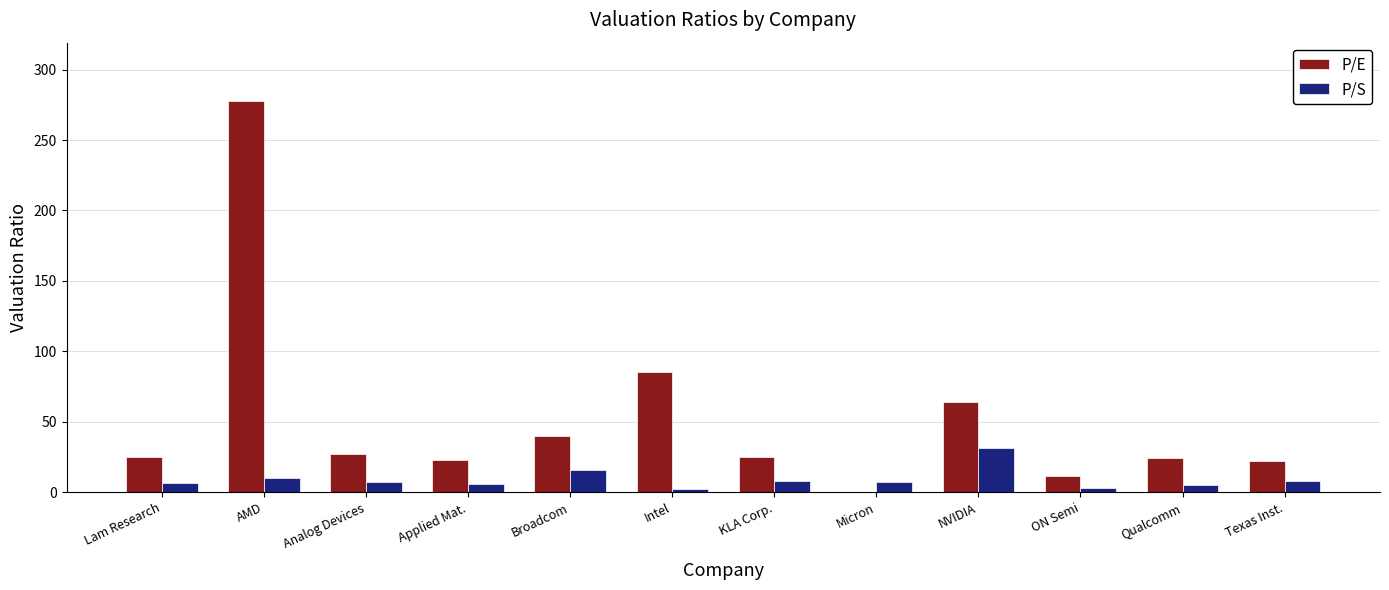

Between Intel and ON Semi, which series saw the biggest shift?

P/E